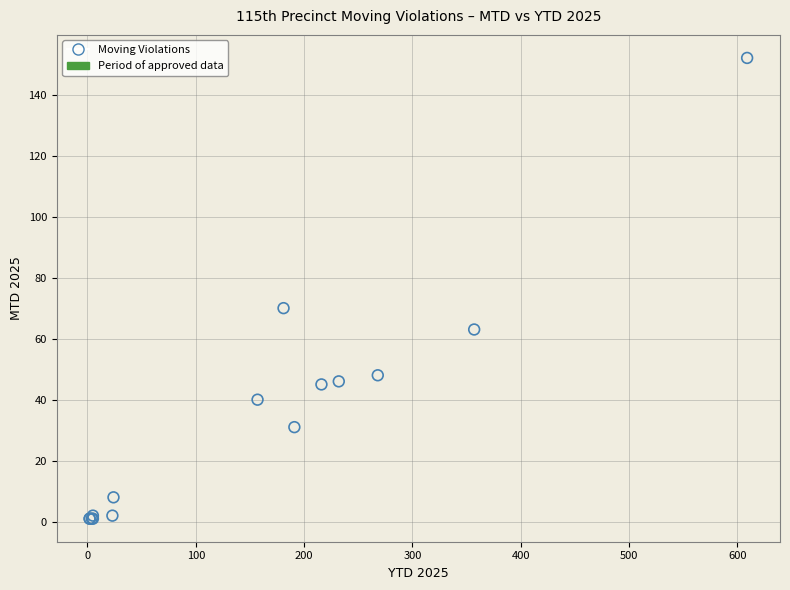

What Y value in the scatter plot is closest to 76?

70